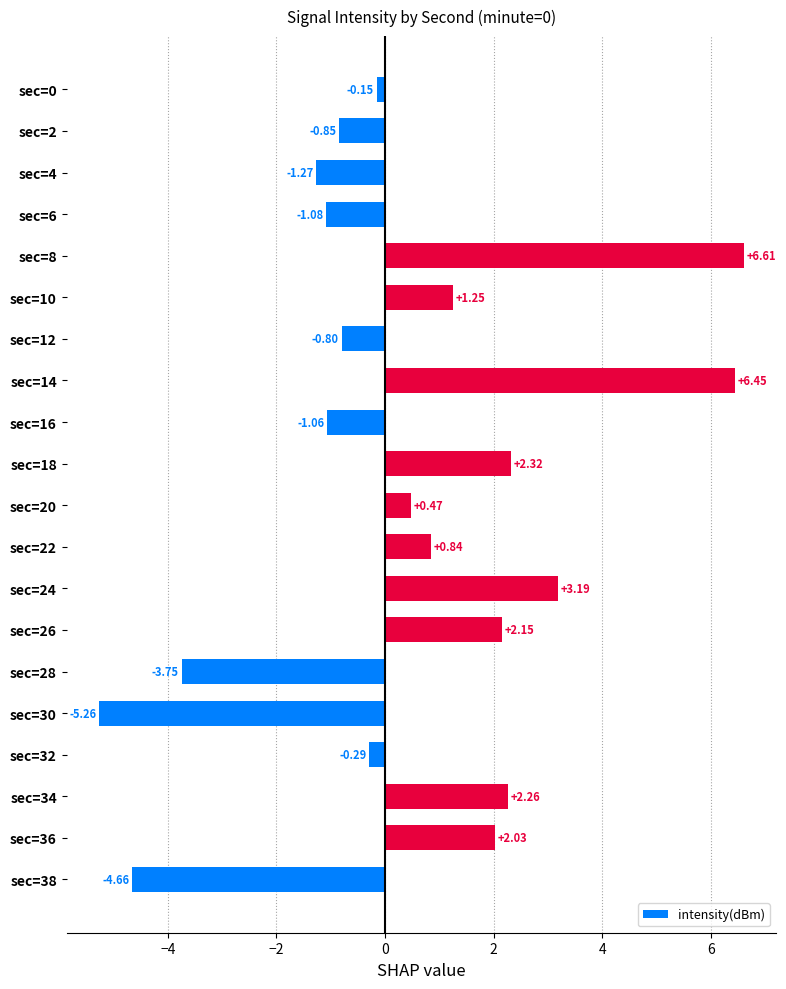

List the labels in order of value, smallest first.

sec=30, sec=38, sec=28, sec=4, sec=6, sec=16, sec=2, sec=12, sec=32, sec=0, sec=20, sec=22, sec=10, sec=36, sec=26, sec=34, sec=18, sec=24, sec=14, sec=8